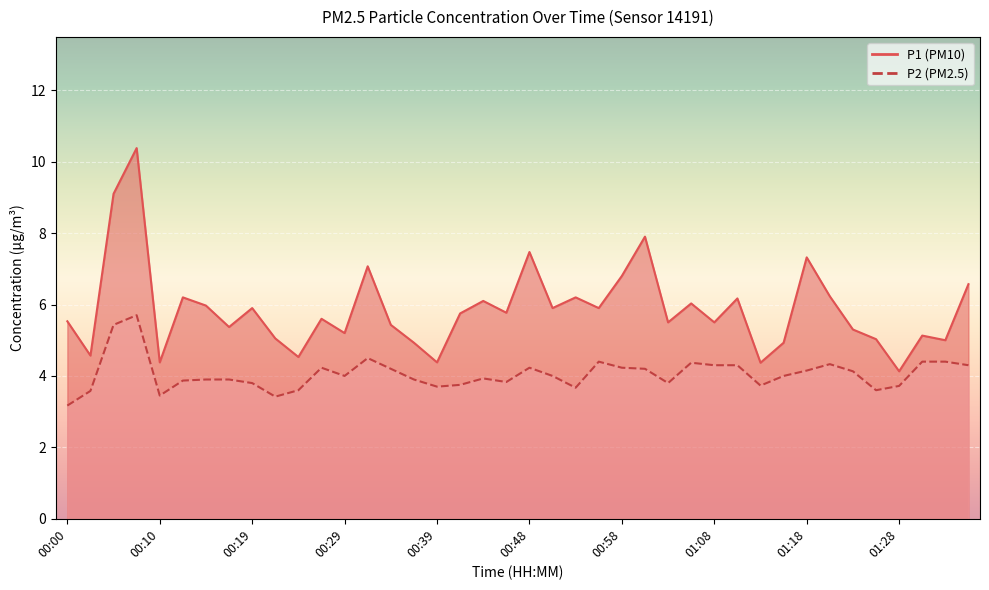

How many series are shown in this chart?

2